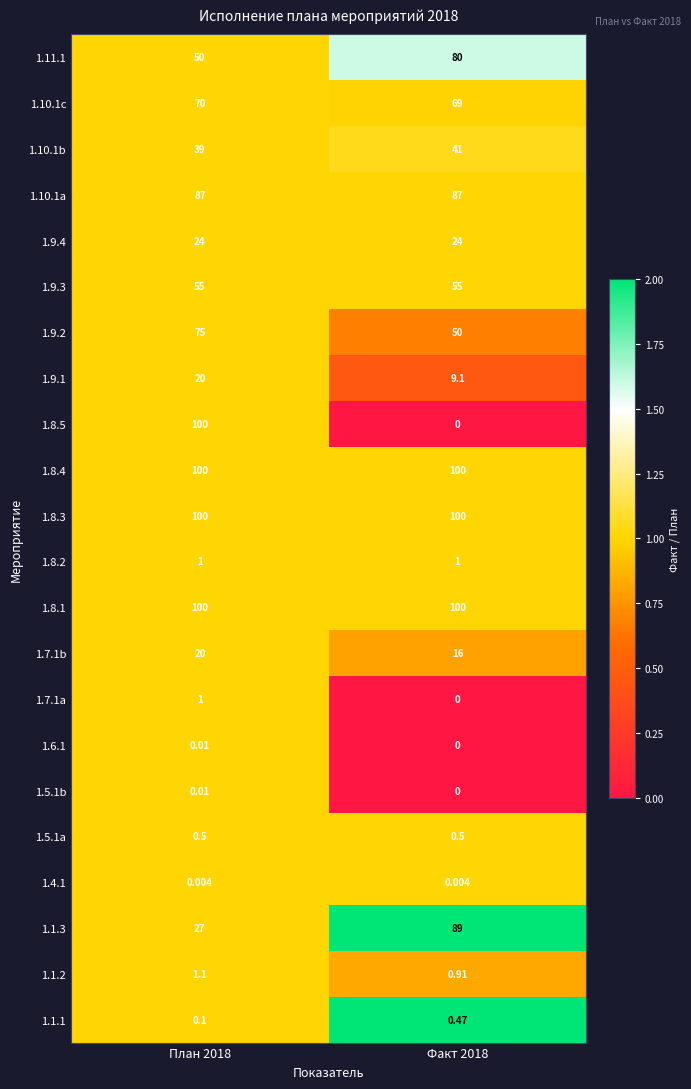

What is the difference between the highest and lowest values at Факт 2018?

100.0